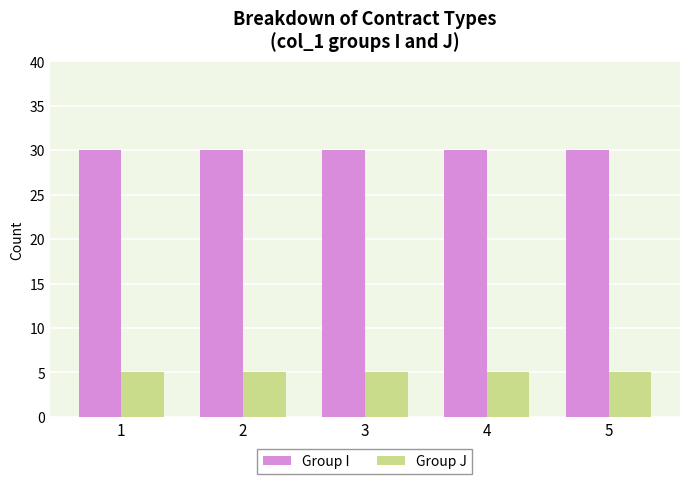

Is it true that Group I equals 47 at 4?

False